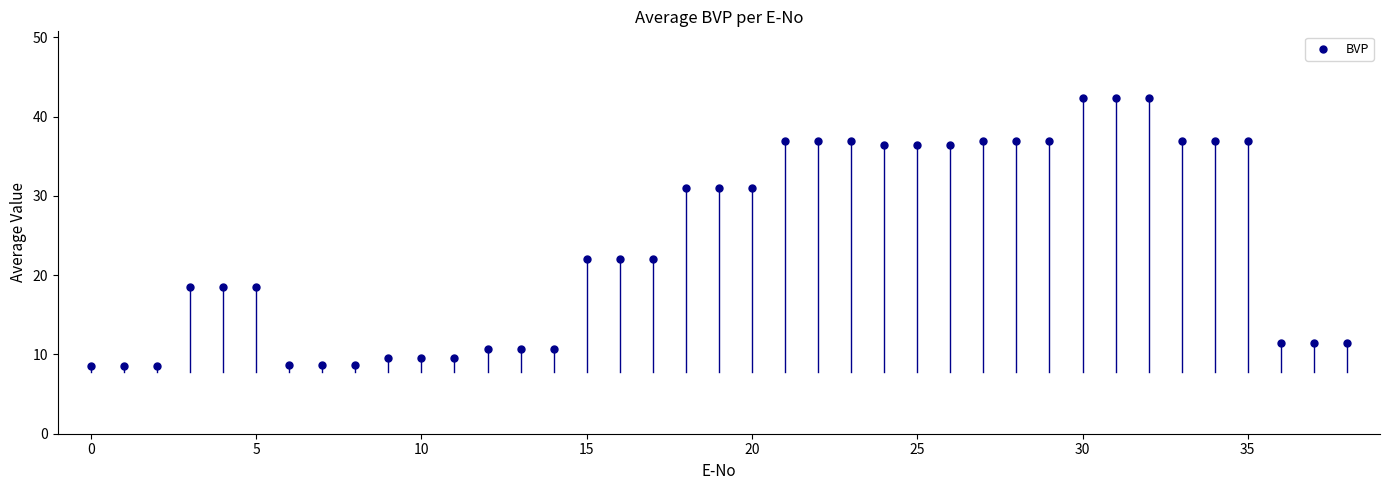

What is the range of Y values (max minus min)?

33.7